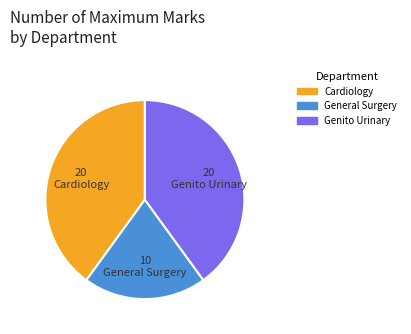

Is there a majority slice in this chart?

No